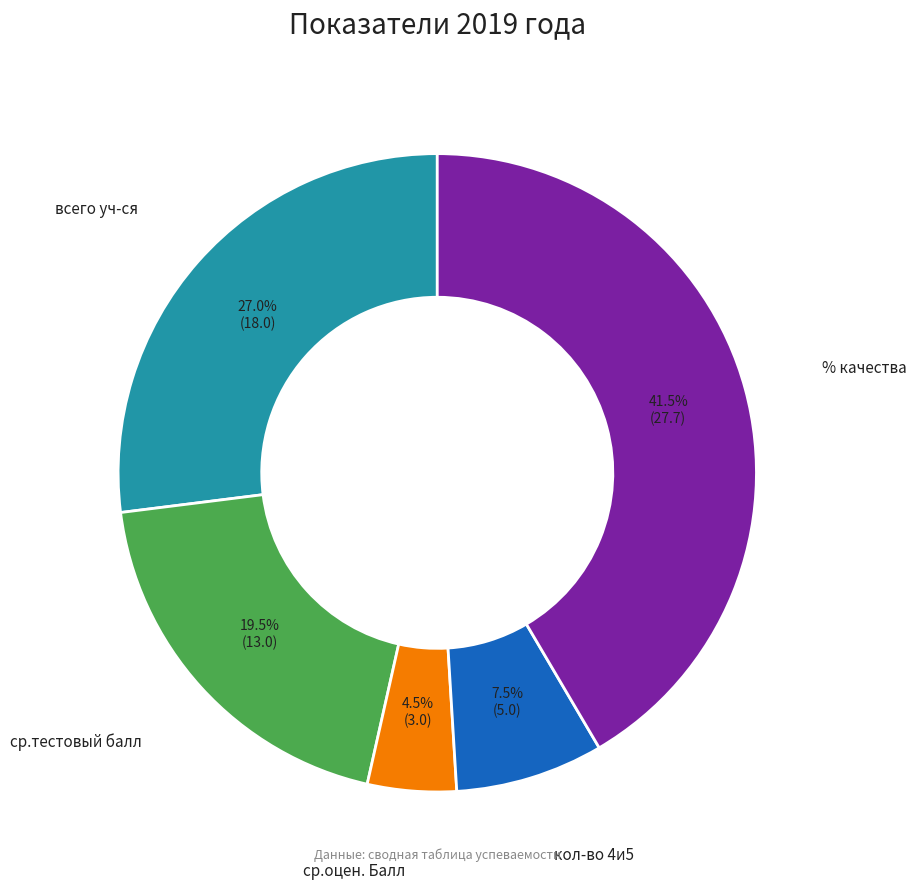

To the nearest percent, what is the average slice percentage?

20%